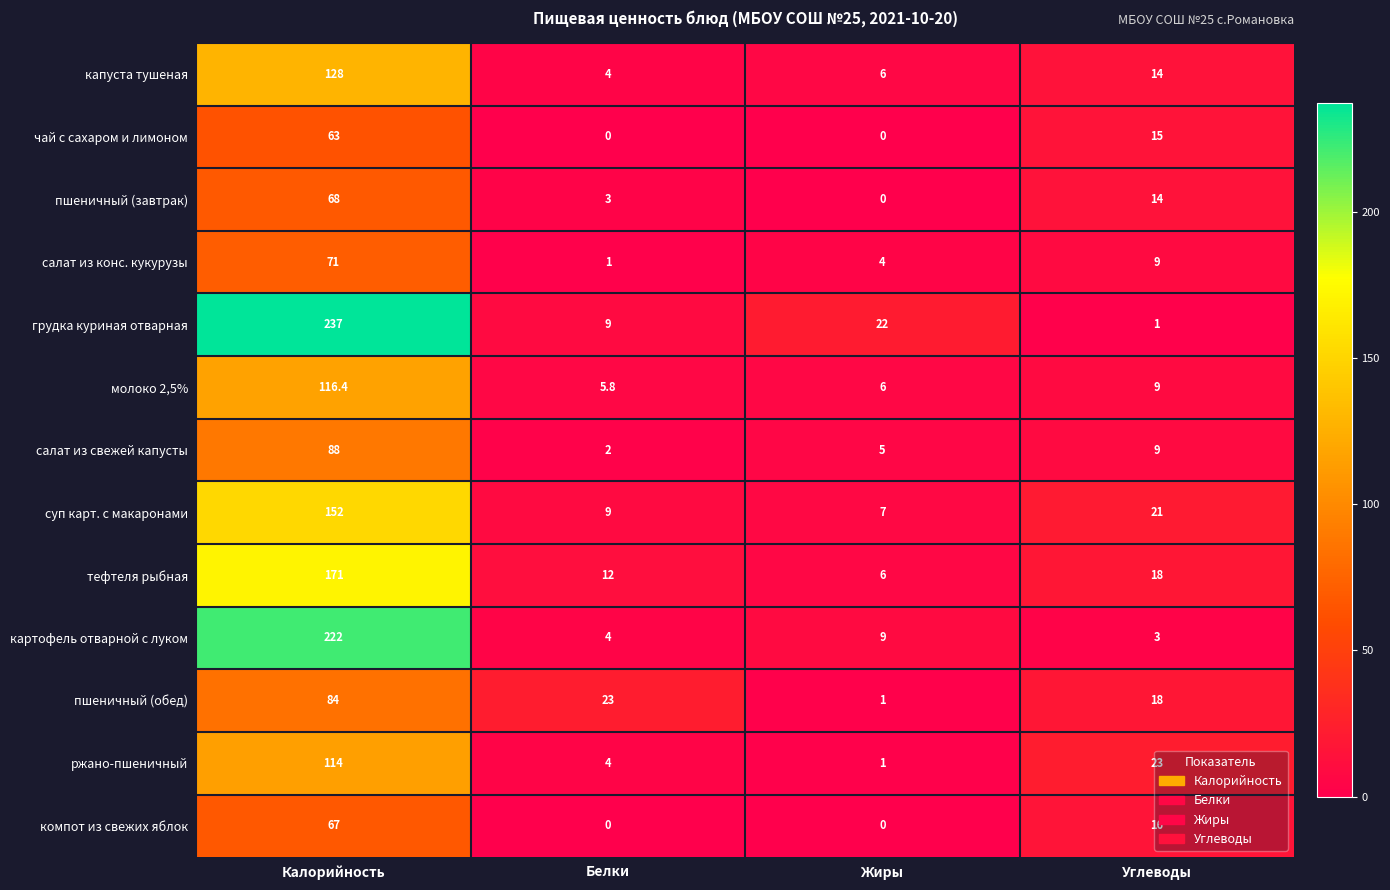

At how many categories does at least one series exceed 197?

1